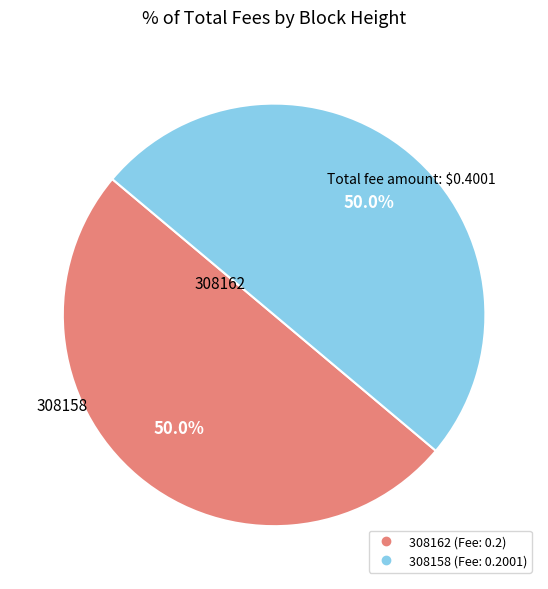

What percentage do 308158 and 308162 together represent?

100.0%